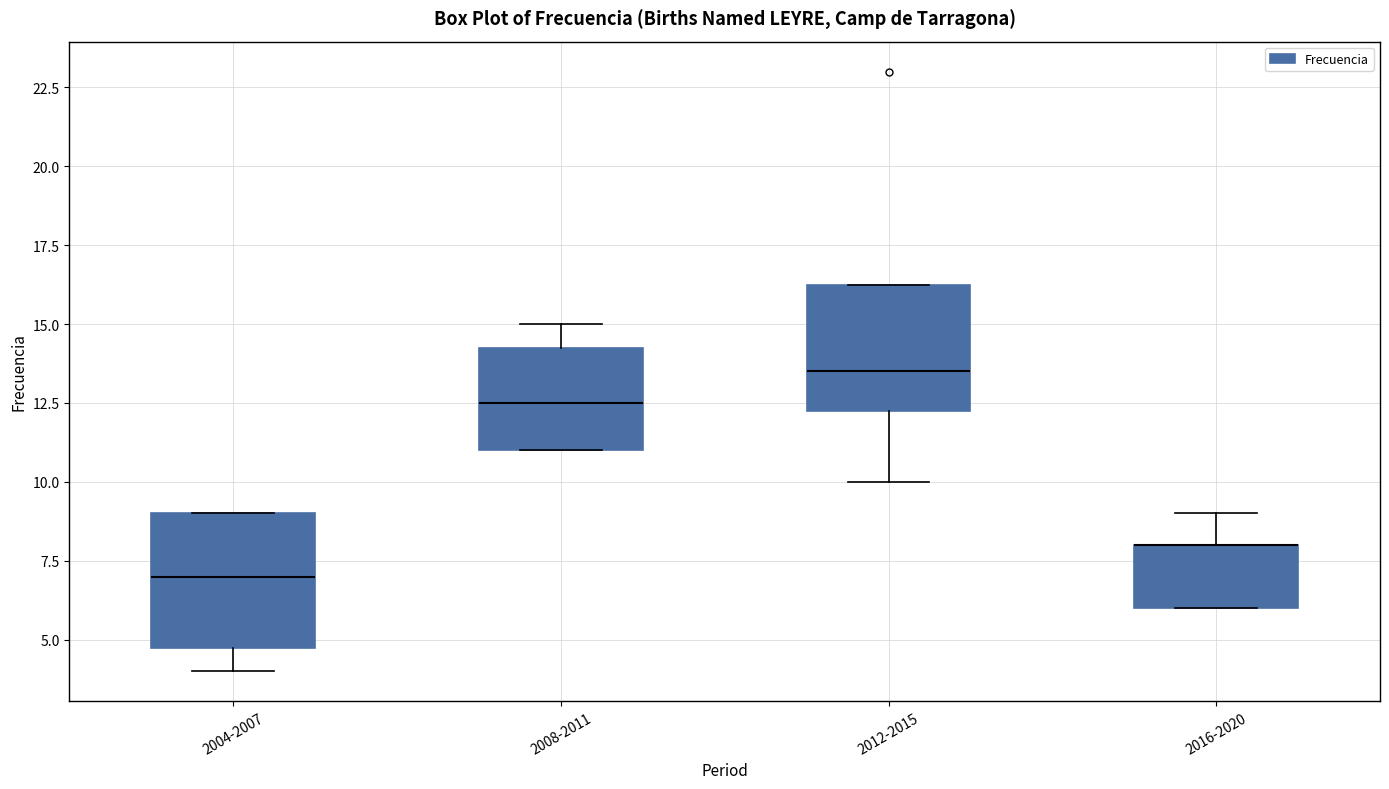

Reading left to right, read every box against the y-axis: the position of its median line, the range the box covers, and the ends of its whiskers. The values are not printed on the chart, so give them approximately, as read against the axis.

2004-2007: median 7.0, box 5.0 to 9.0, whiskers 4.0 to 9.0
2008-2011: median 12.5, box 11.0 to 14.5, whiskers 11.0 to 15.0
2012-2015: median 13.5, box 12.5 to 16.5, whiskers 10.0 to 16.5
2016-2020: median 8.0 (drawn on the box's upper edge), box 6.0 to 8.0, whiskers 6.0 to 9.0